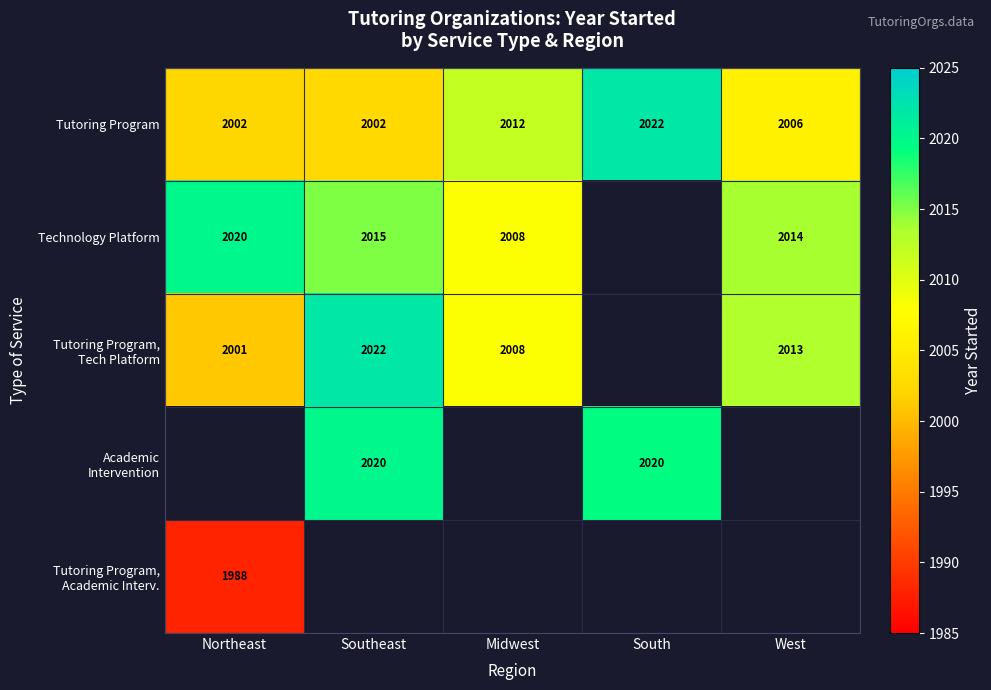

The Tutoring Program series shows 559.1 at Midwest. True or false?

False